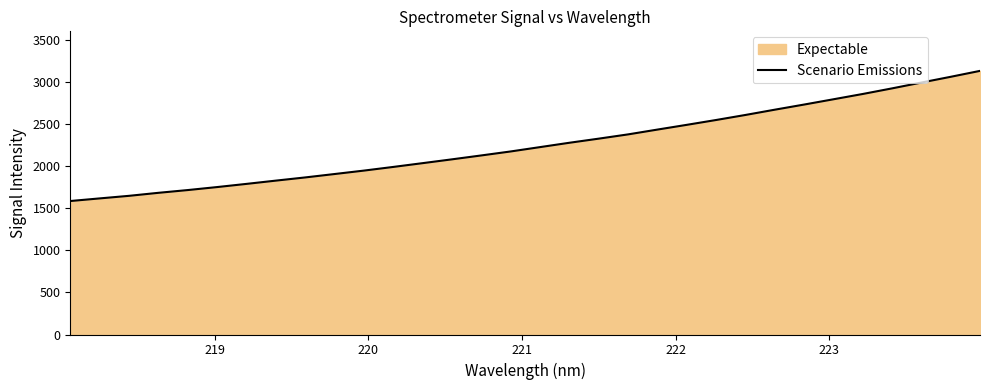

What is the greatest value displayed?

3134.2